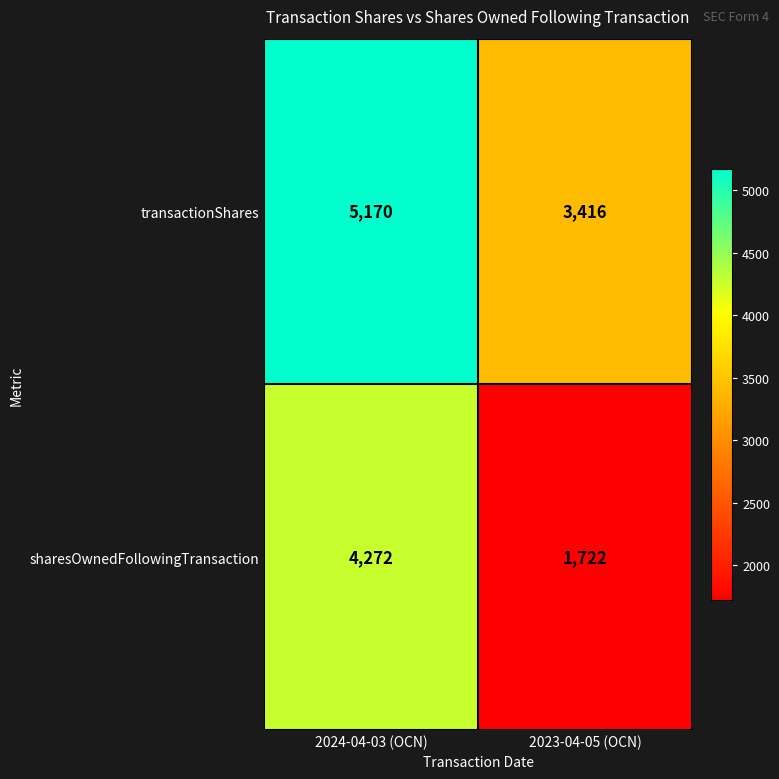

Is it true that sharesOwnedFollowingTransaction equals 4272 at 2024-04-03 (OCN)?

True